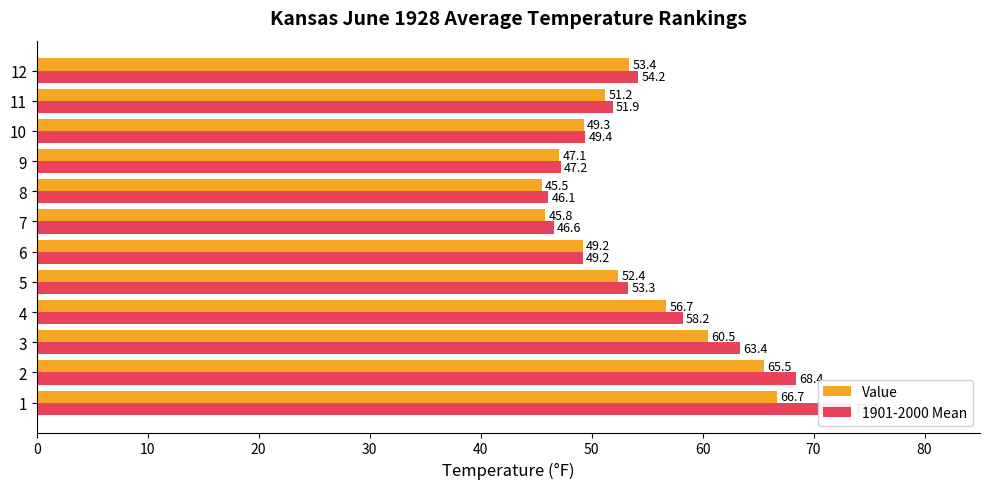

Is it true that Value equals 17.0 at 2?

False